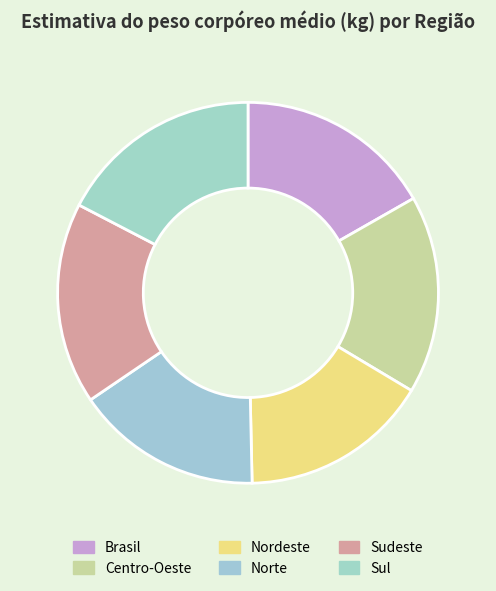

Is it true that Nordeste is 16% of the pie?

True